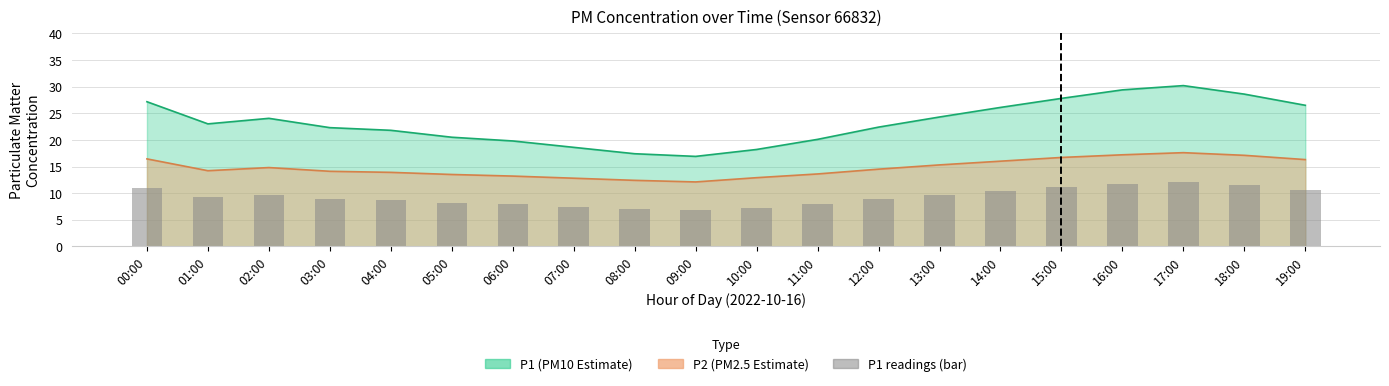

Between 06:00 and 12:00, which is larger?

12:00